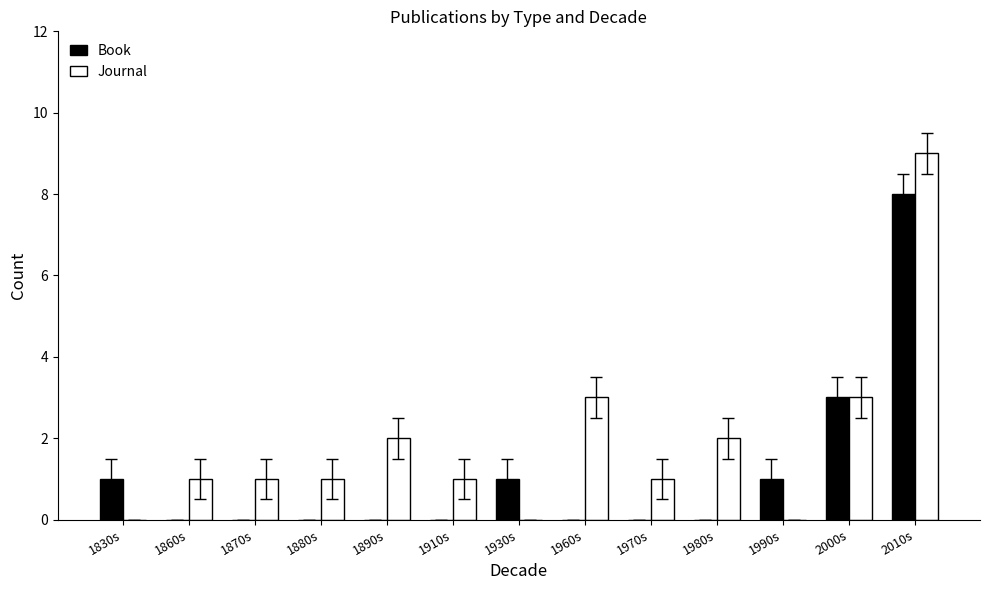

Count the Book values in the range 0 to 1.

11